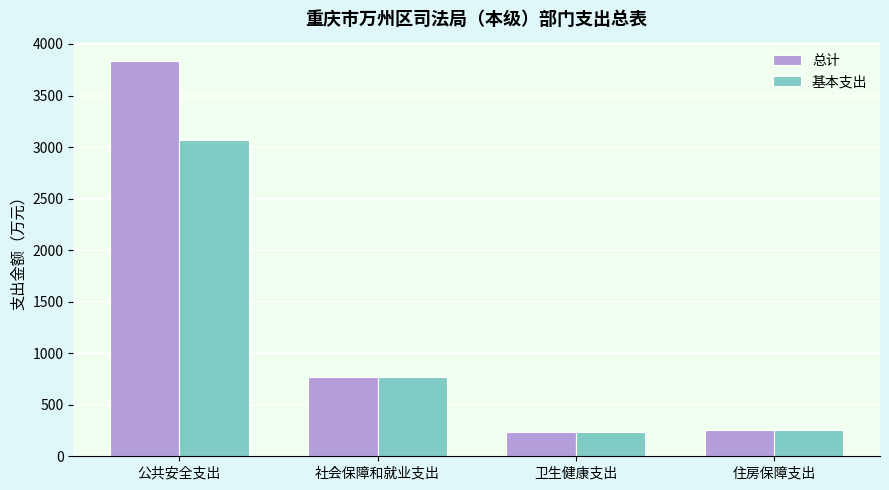

What is the highest value of the 基本支出 series?

3066.3